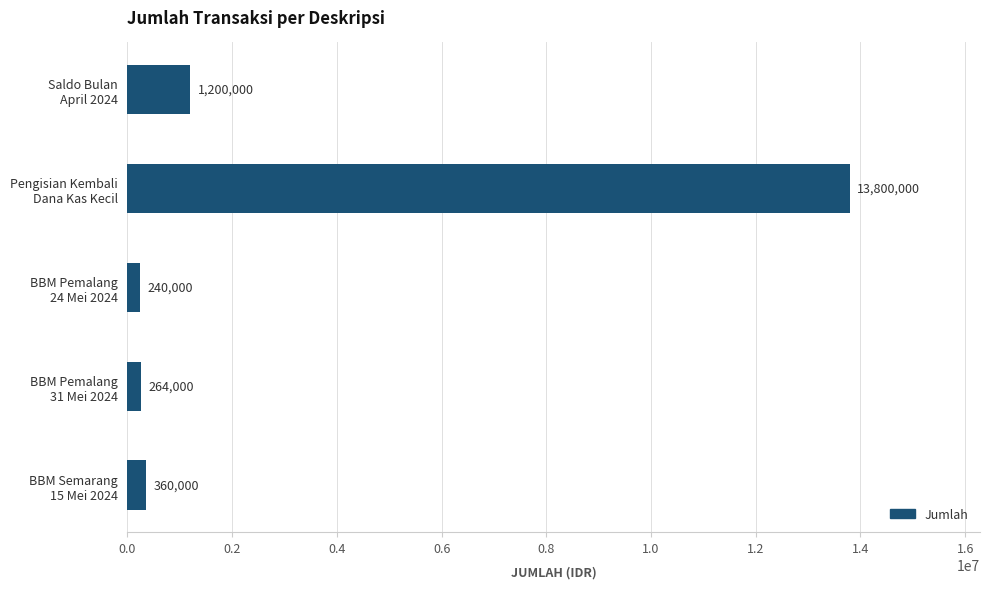

What is the average value?

3172800